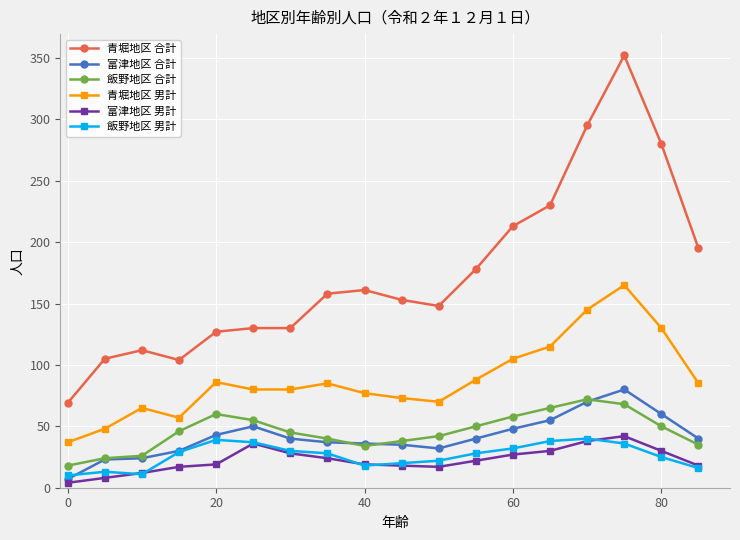

What is the maximum value for 青堀地区 男計?

165